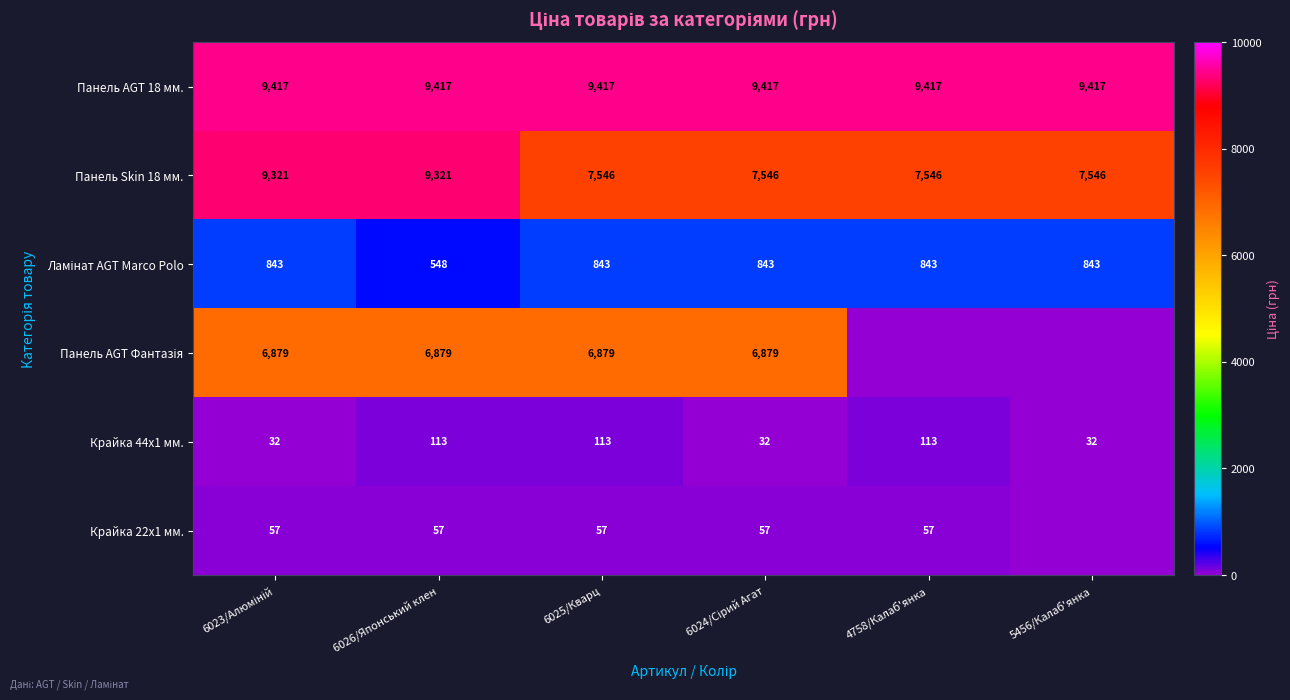

True or false: Крайка 22x1 мм. has a value of 83 at 4758/Калаб'янка.

False